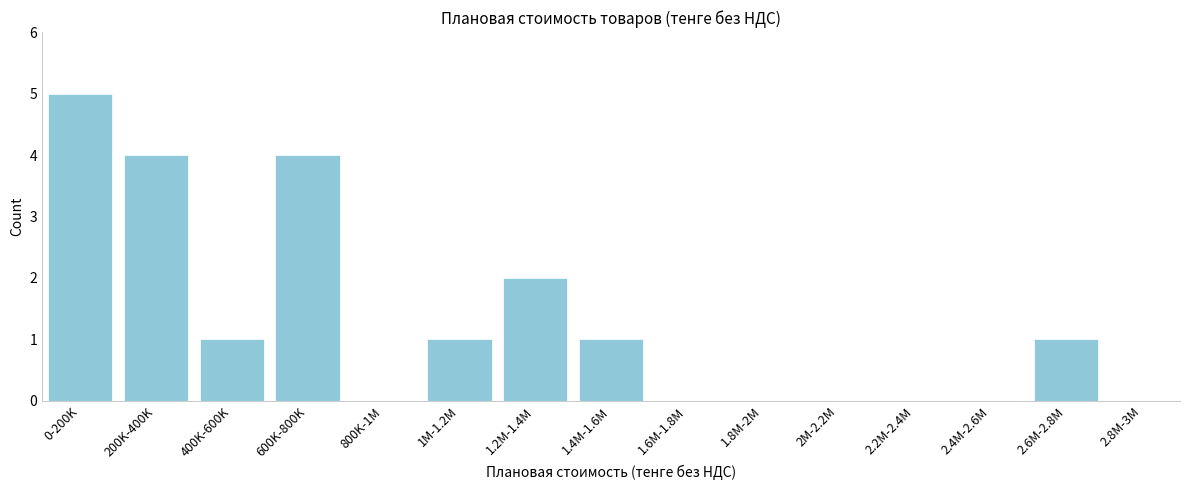

Reading right to left, transcribe all the data shown in this chart.

2.8M-3M=0	2.6M-2.8M=1	2.4M-2.6M=0	2.2M-2.4M=0	2M-2.2M=0	1.8M-2M=0	1.6M-1.8M=0	1.4M-1.6M=1	1.2M-1.4M=2	1M-1.2M=1	800K-1M=0	600K-800K=4	400K-600K=1	200K-400K=4	0-200K=5